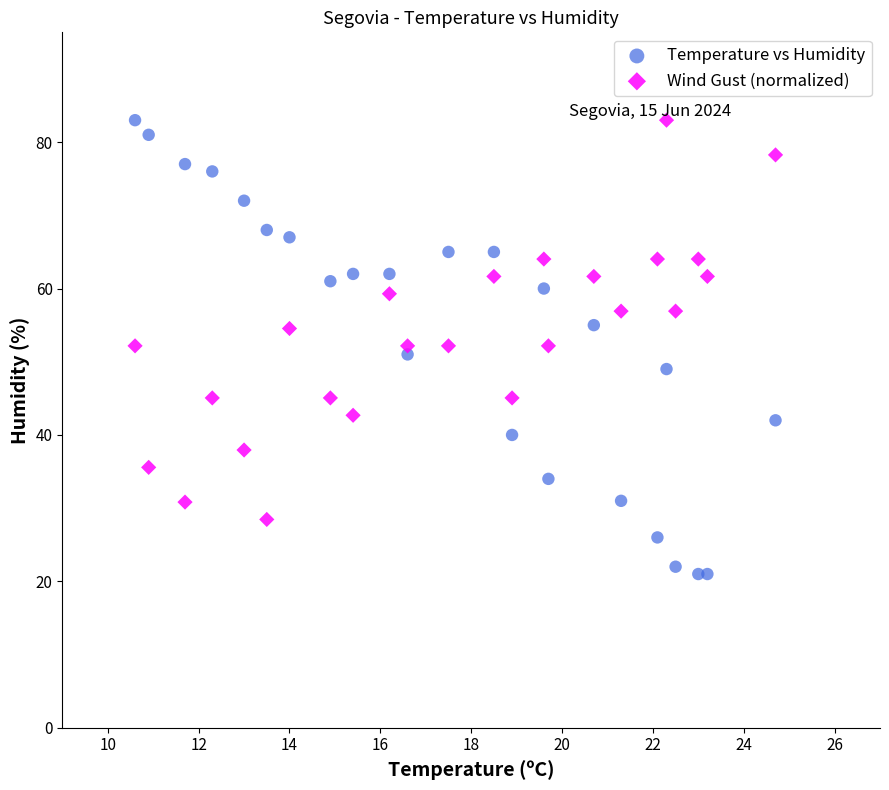

What is the X range (max minus min) for the scatter plot?

14.1